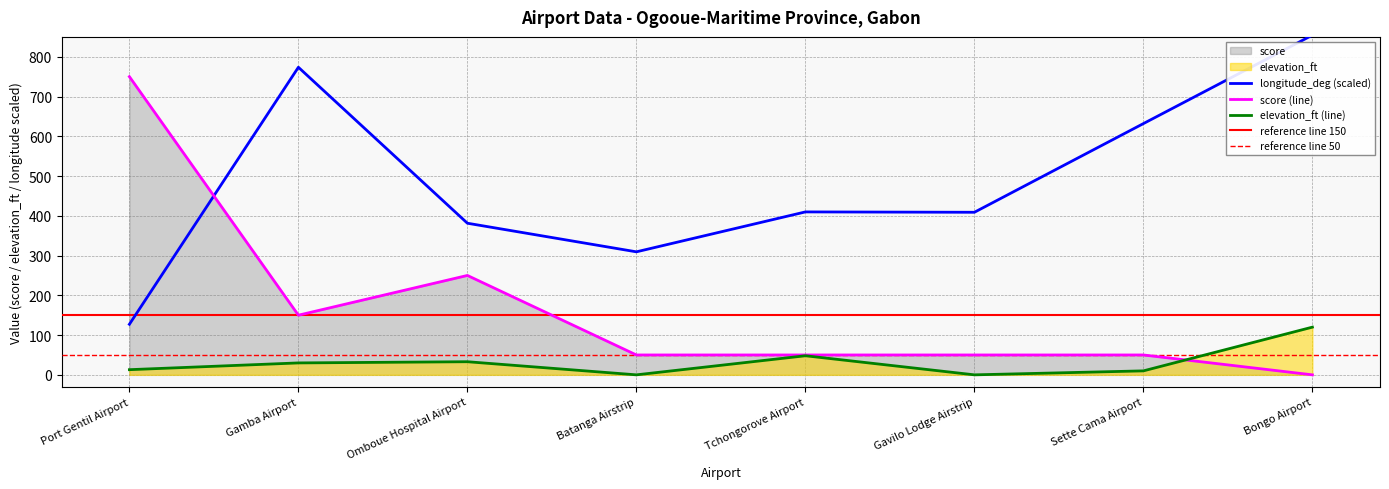

At how many categories does at least one series exceed 645?

3